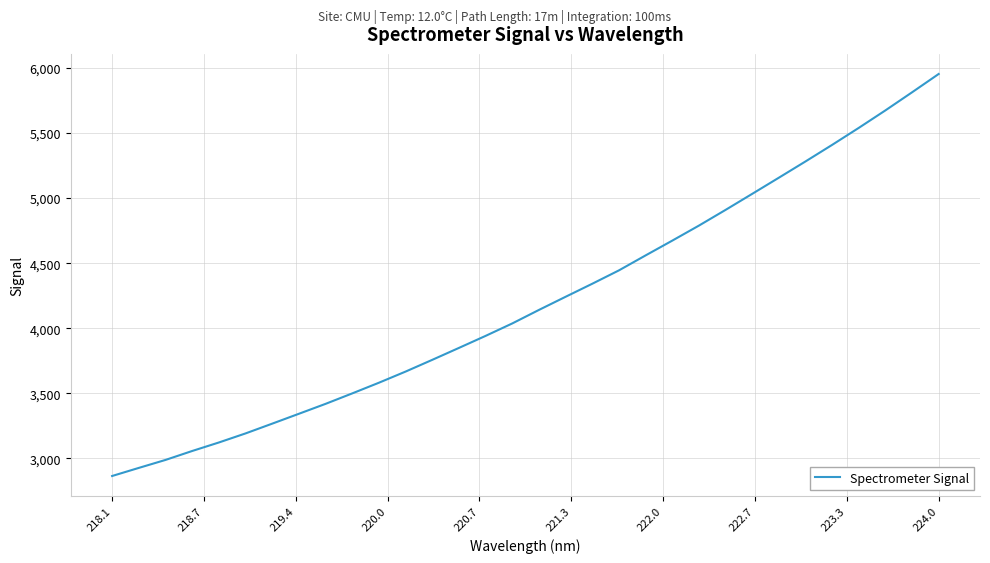

Count the number of values greater than 4140.

16